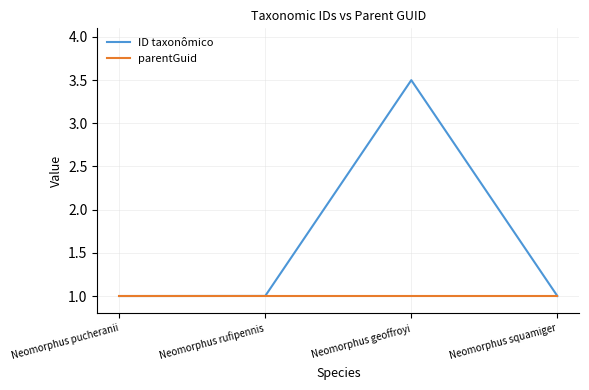

What is the difference between the maximum and minimum values in the ID taxonômico series?

2.5